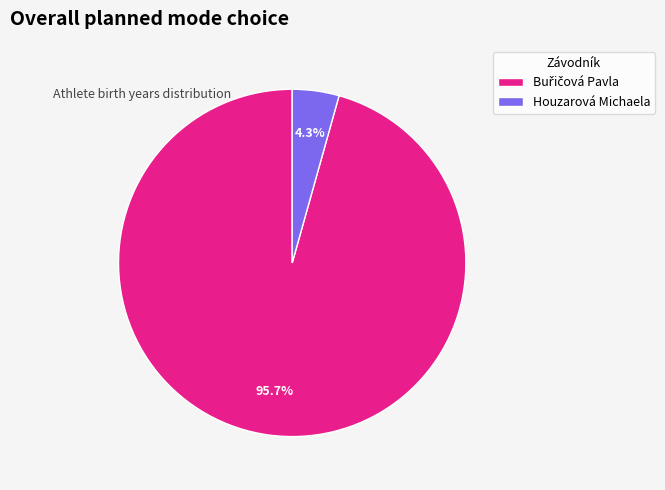

Does any single category account for the majority?

Yes